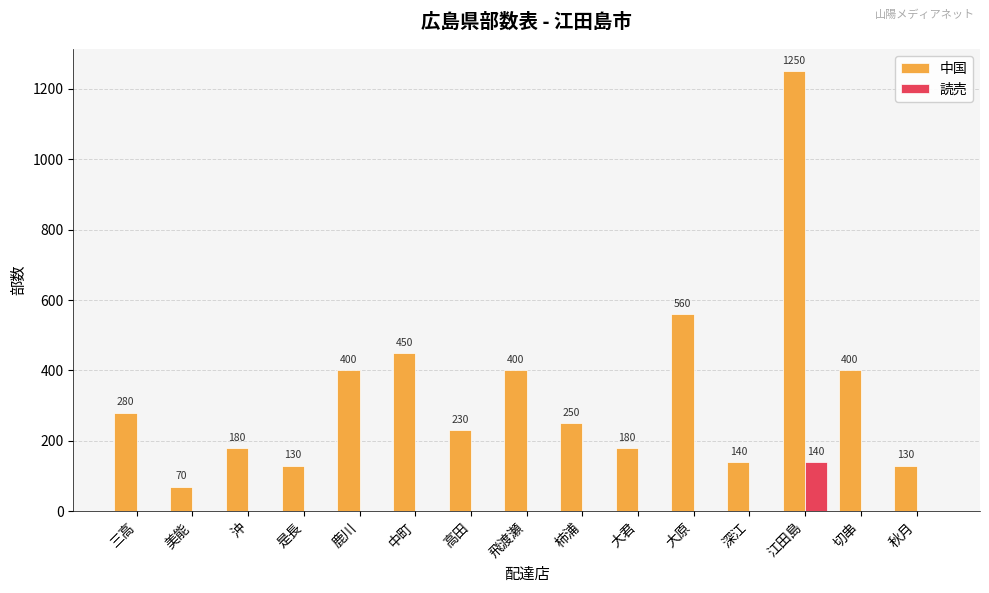

Where is 中国 nearest to the value 660?

大原